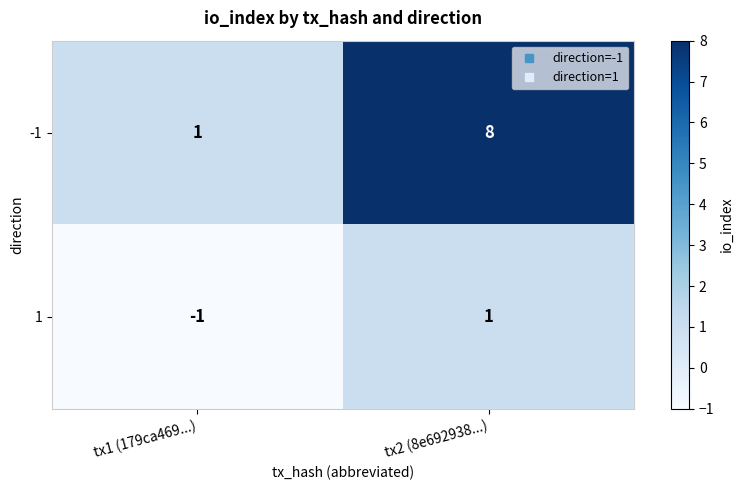

Rank the series by their maximum value, from lowest to highest.

1, -1